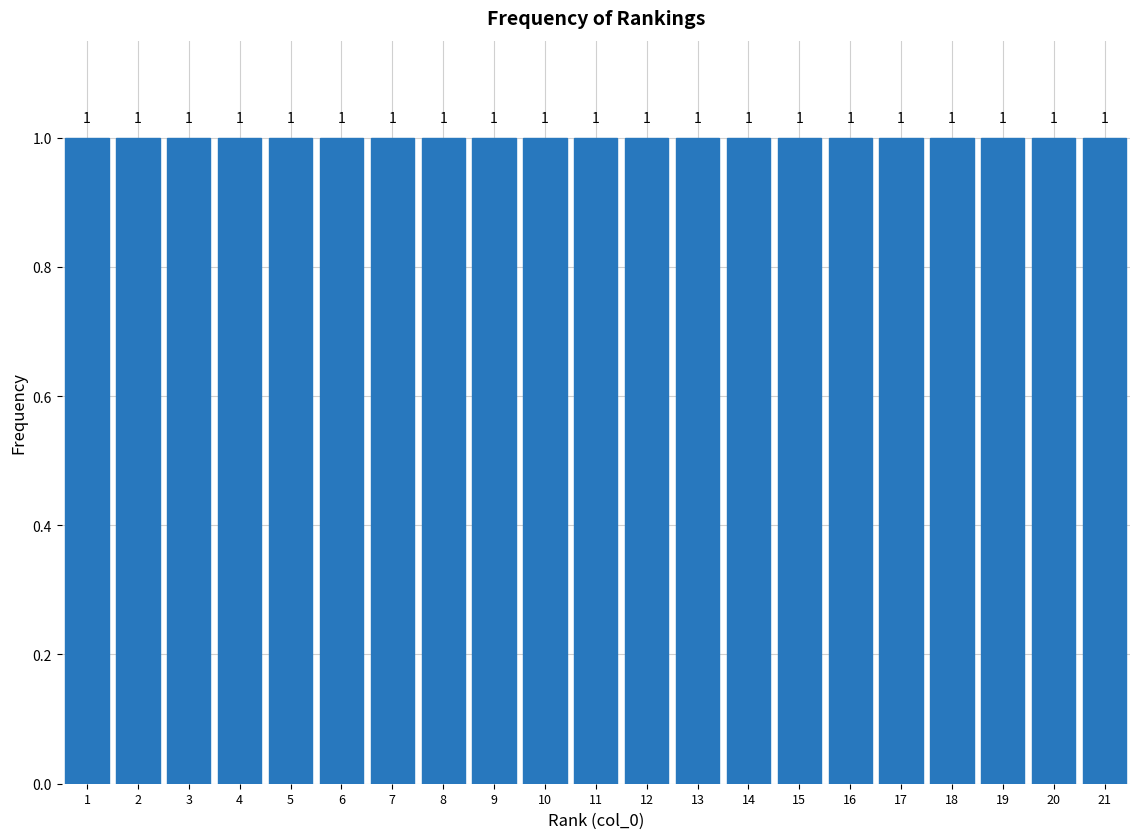

Reading left to right, transcribe this chart: for each bar, give the range it covers on the x-axis and its height.

0.5 to 1.5: 1
1.5 to 2.5: 1
2.5 to 3.5: 1
3.5 to 4.5: 1
4.5 to 5.5: 1
5.5 to 6.5: 1
6.5 to 7.5: 1
7.5 to 8.5: 1
8.5 to 9.5: 1
9.5 to 10.5: 1
10.5 to 11.5: 1
11.5 to 12.5: 1
12.5 to 13.5: 1
13.5 to 14.5: 1
14.5 to 15.5: 1
15.5 to 16.5: 1
16.5 to 17.5: 1
17.5 to 18.5: 1
18.5 to 19.5: 1
19.5 to 20.5: 1
20.5 to 21.5: 1